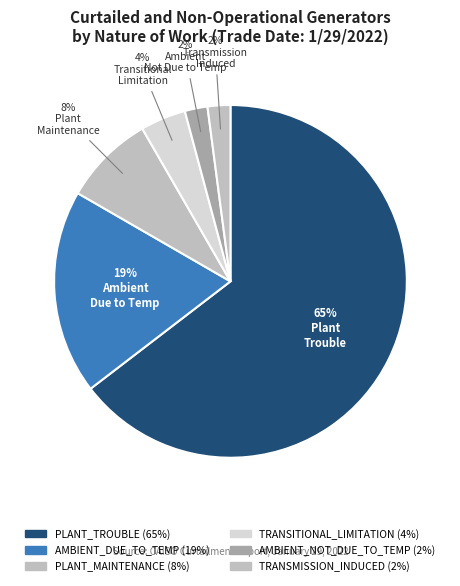

How many segments does this pie chart have?

6